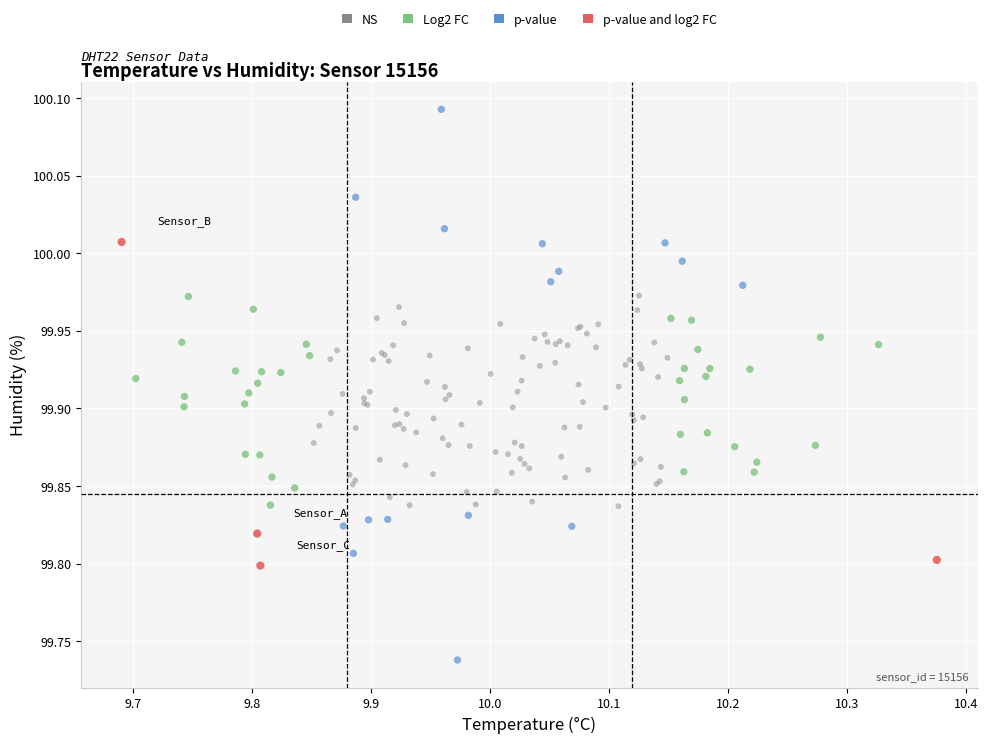

Which series contains the highest Y value?

p-value